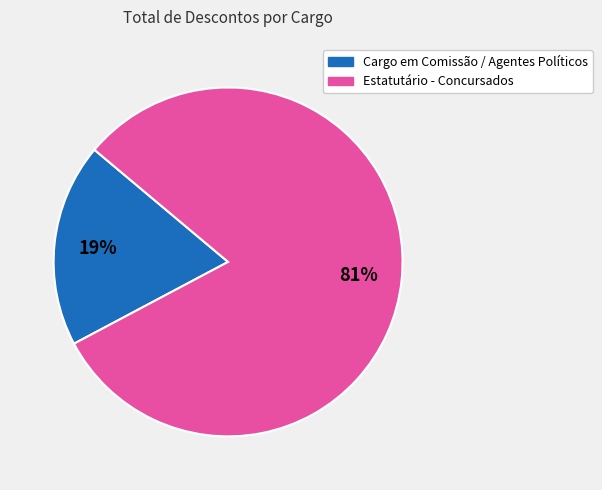

Is there any slice that represents more than half of the pie?

Yes